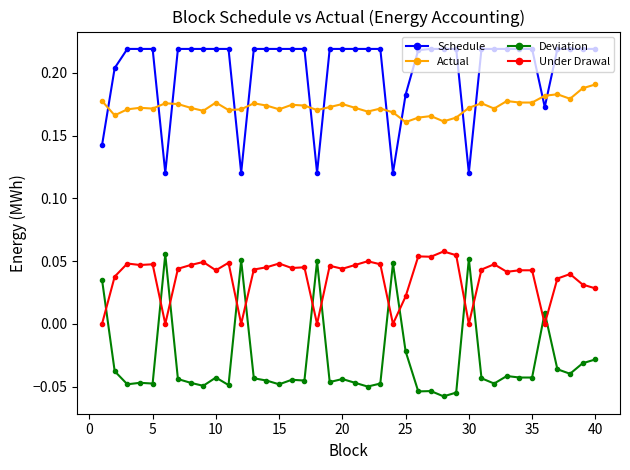

What is the sum of all Actual values?

6.9